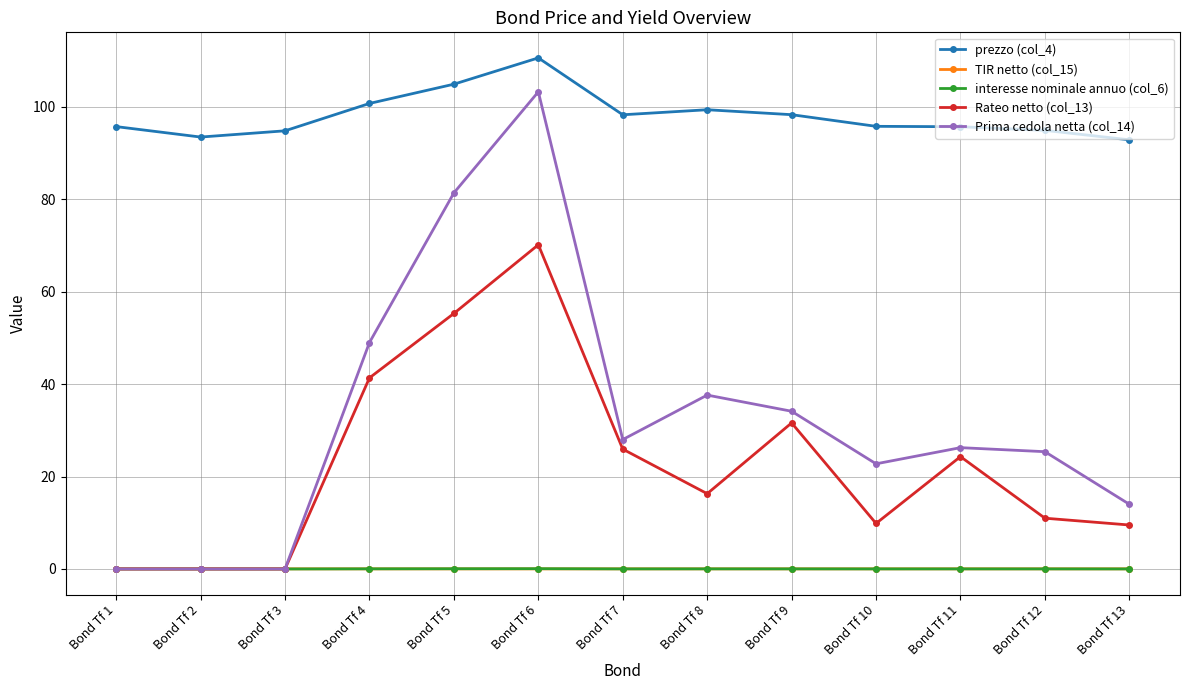

What is the greatest value displayed?

110.6